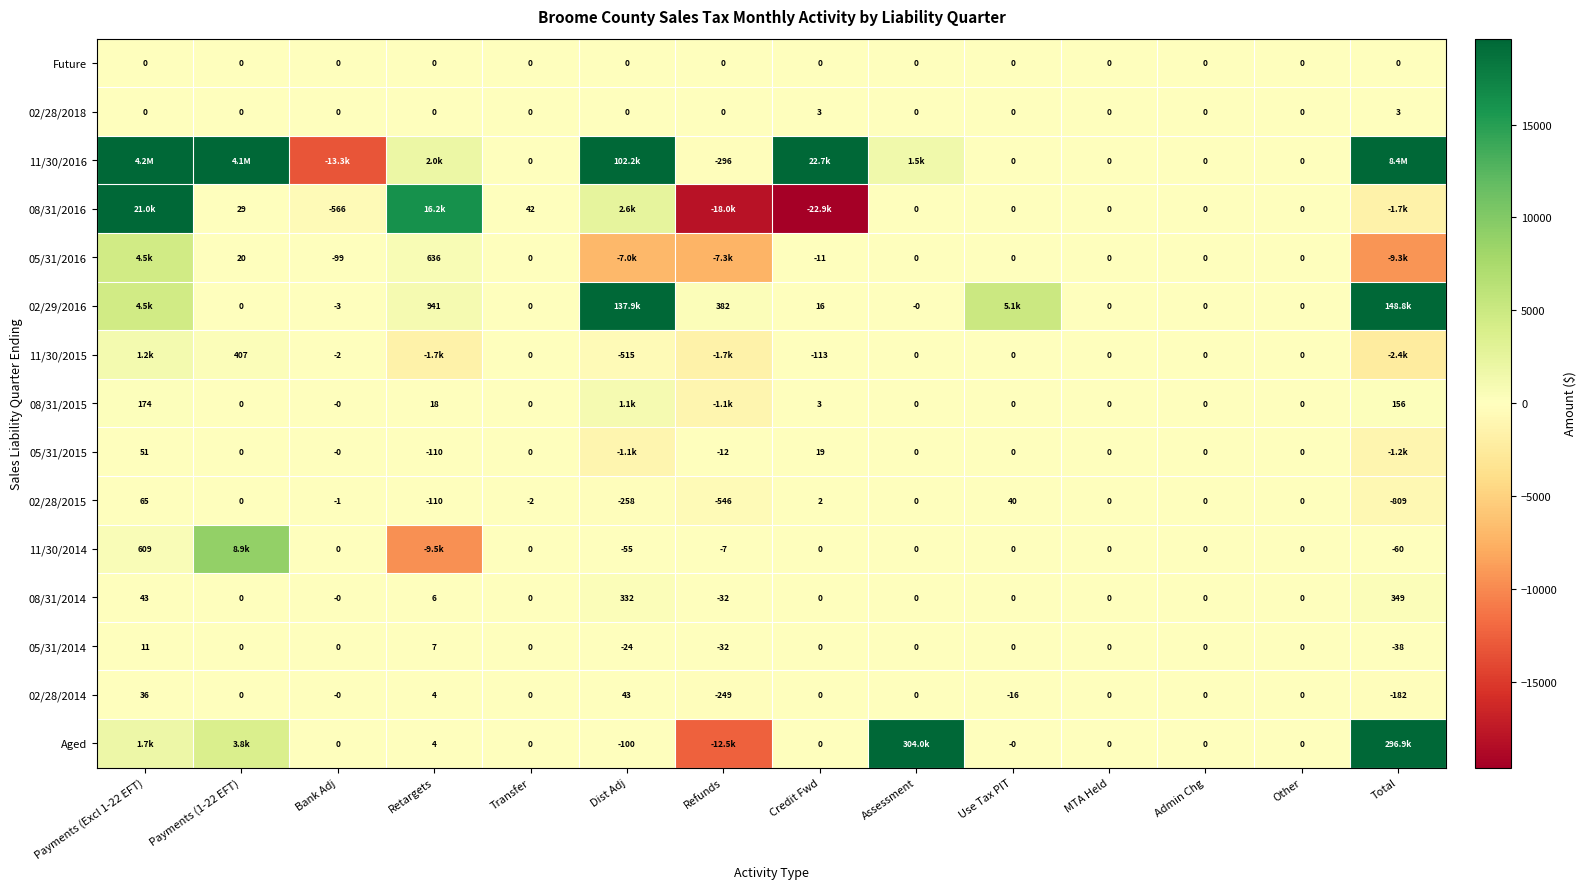

Is the value of 02/28/2015 at Credit Fwd greater than the value of 08/31/2016 at Assessment?

Yes